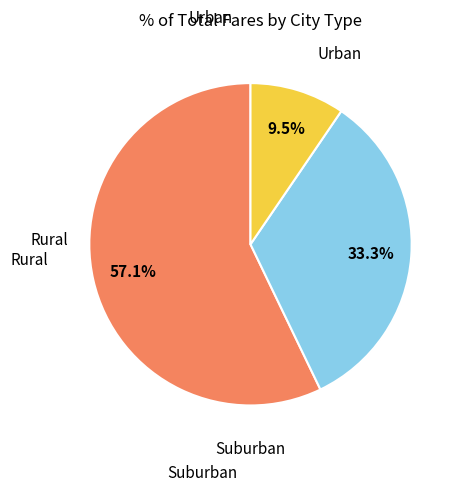

How many slices are in this pie chart?

3